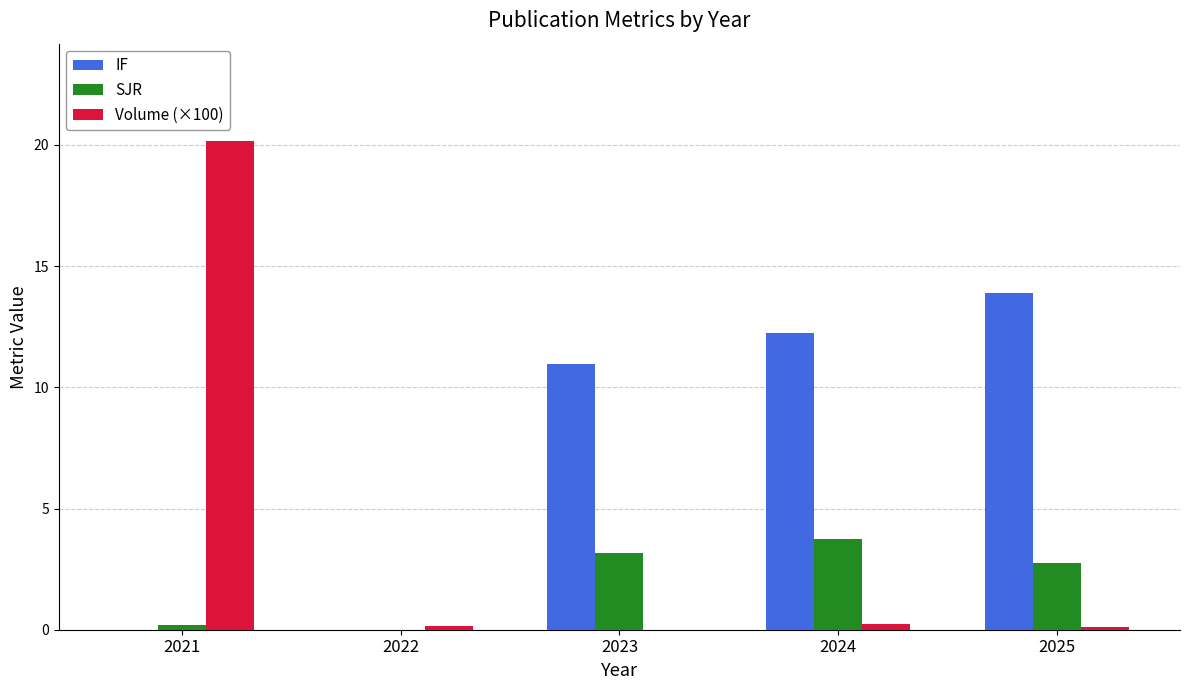

What is the maximum value for SJR?

3.8